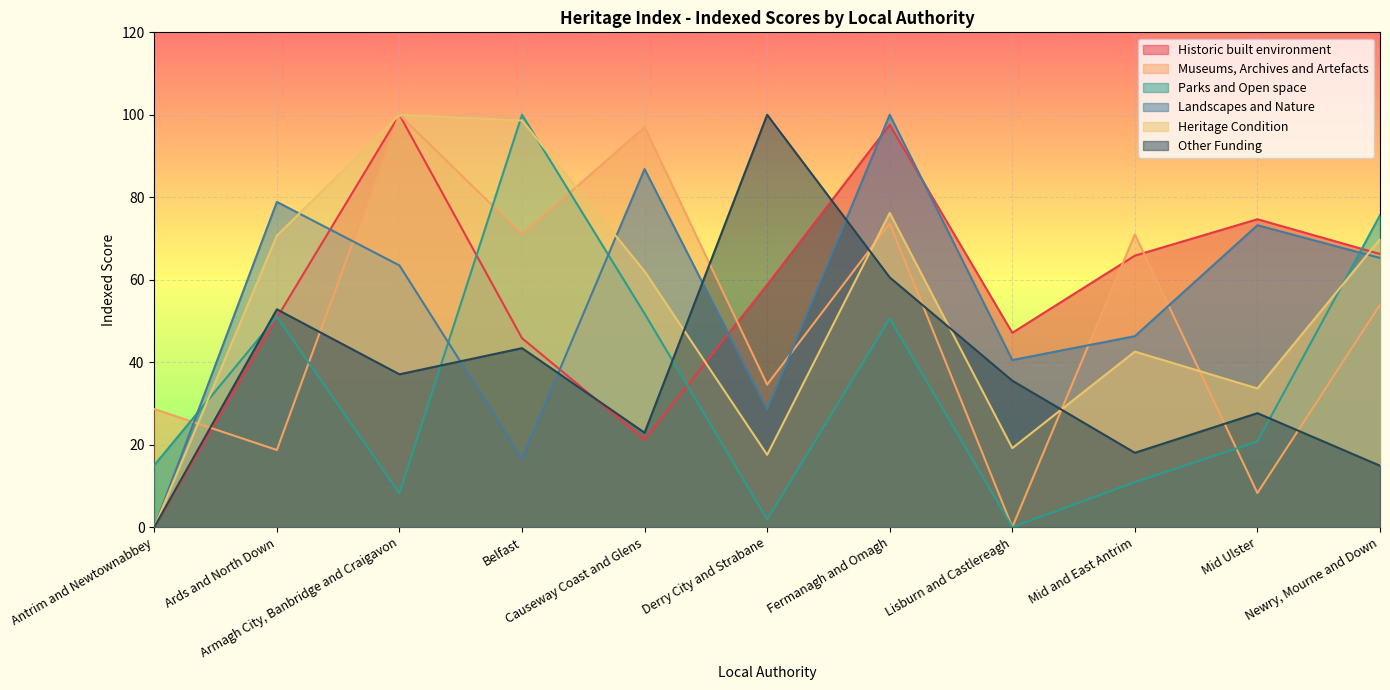

At how many categories does at least one series exceed 90?

5